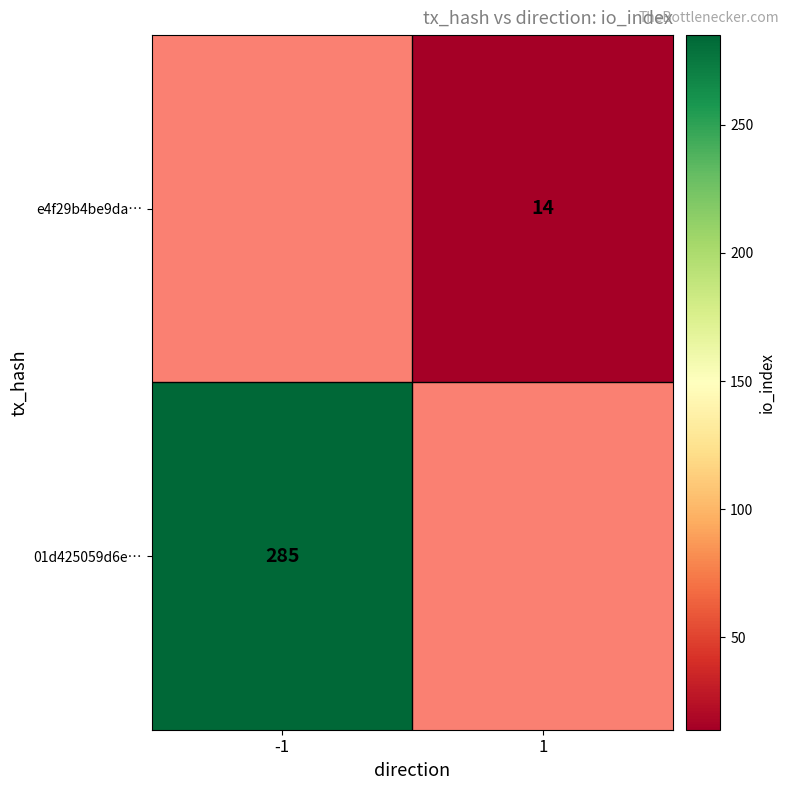

Rank the series by their maximum value, from lowest to highest.

01d425059d6e…, e4f29b4be9da…